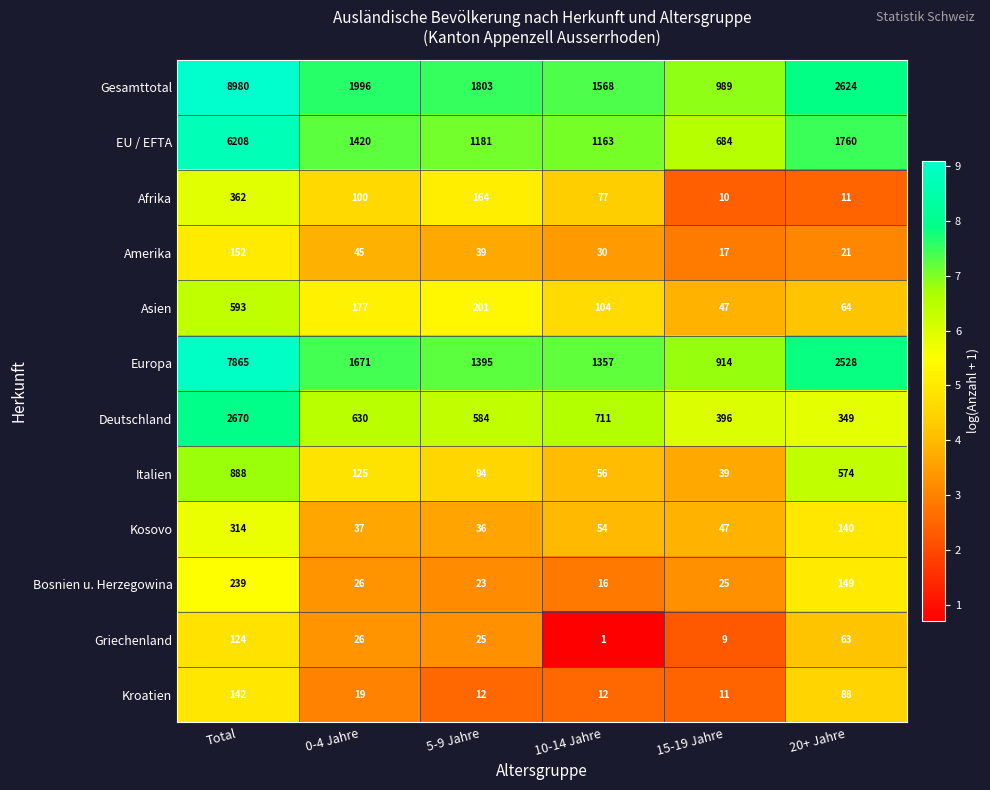

The value of Italien at Total is 888. True or false?

True